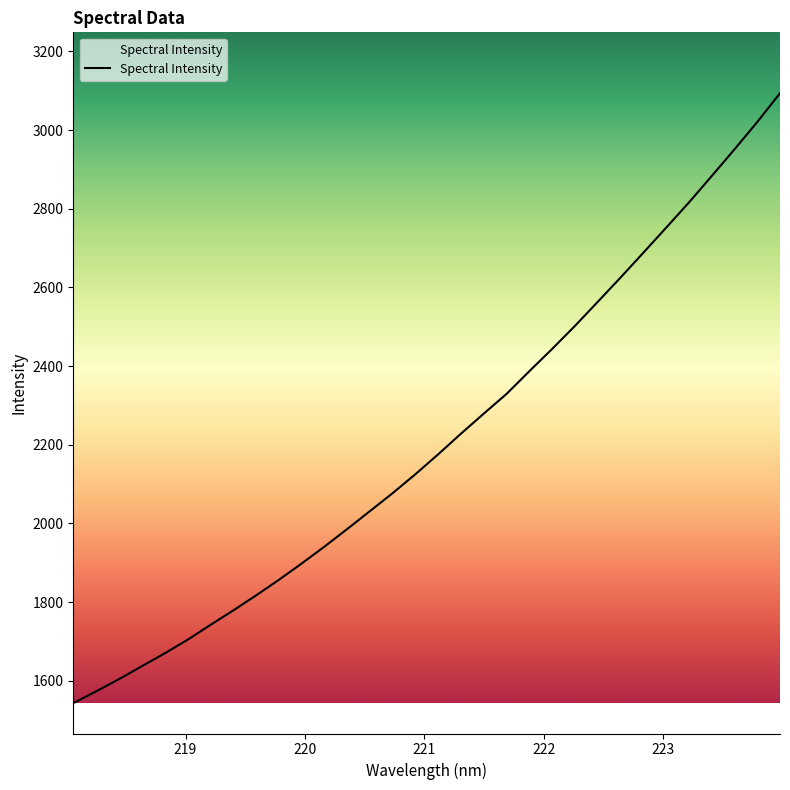

What is the greatest value displayed?

3093.8